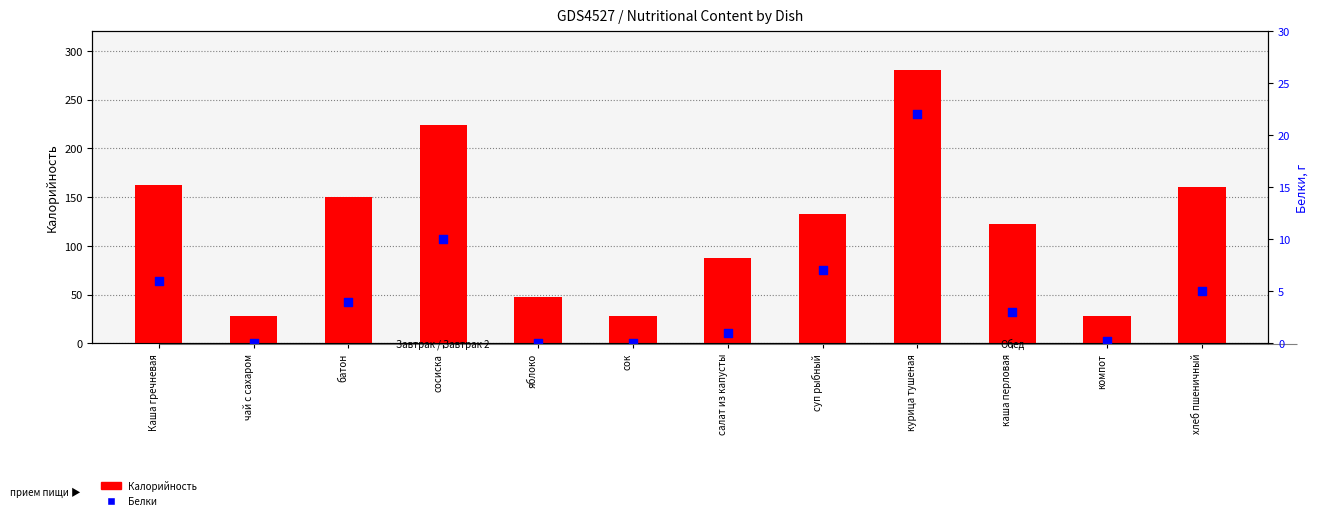

At which category is the sum across all series the highest?

курица тушеная